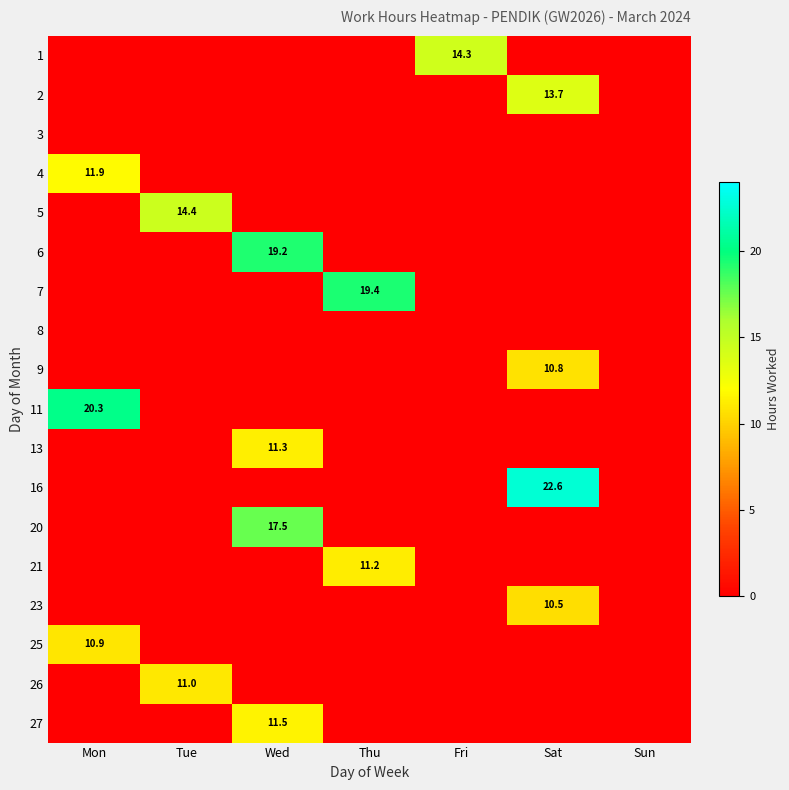

Is it true that 23 equals 10.5 at Sat?

True